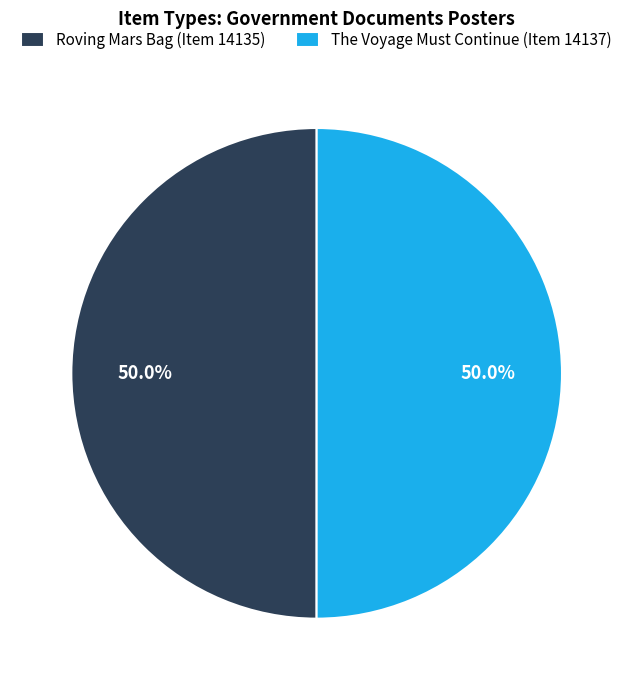

Approximately how many times larger is the value at The Voyage Must Continue (Item 14137) compared to Roving Mars Bag (Item 14135)?

1.0